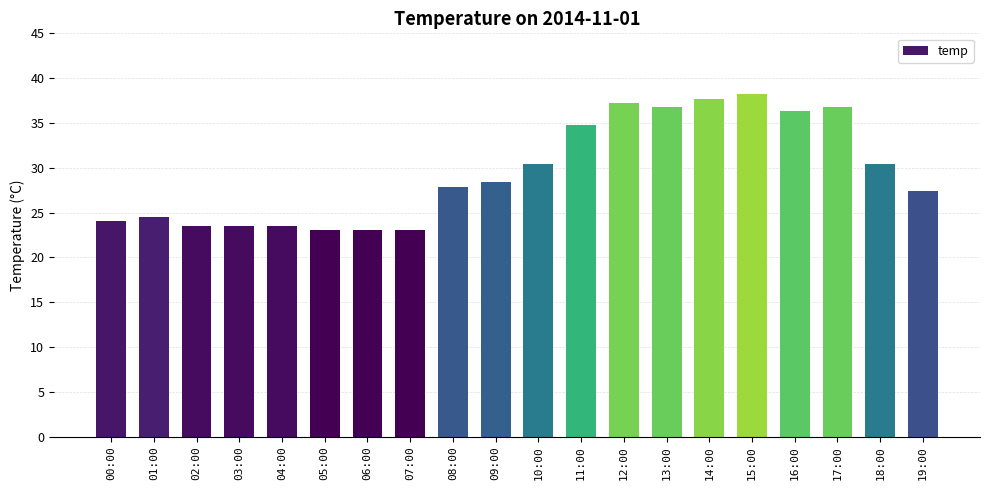

How many series are shown in this chart?

1